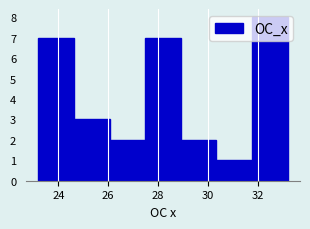

Reading left to right, list every bar in this chart as the range it spans on the x-axis followed by its height. Neither the bar edges nor the heights are printed on the chart, so give them approximately, as read against the axes.

23.2 to 24.6: 7
24.6 to 26.0: 3
26.0 to 27.4: 2
27.4 to 29.0: 7
29.0 to 30.4: 2
30.4 to 31.8: 1
31.8 to 33.2: 8